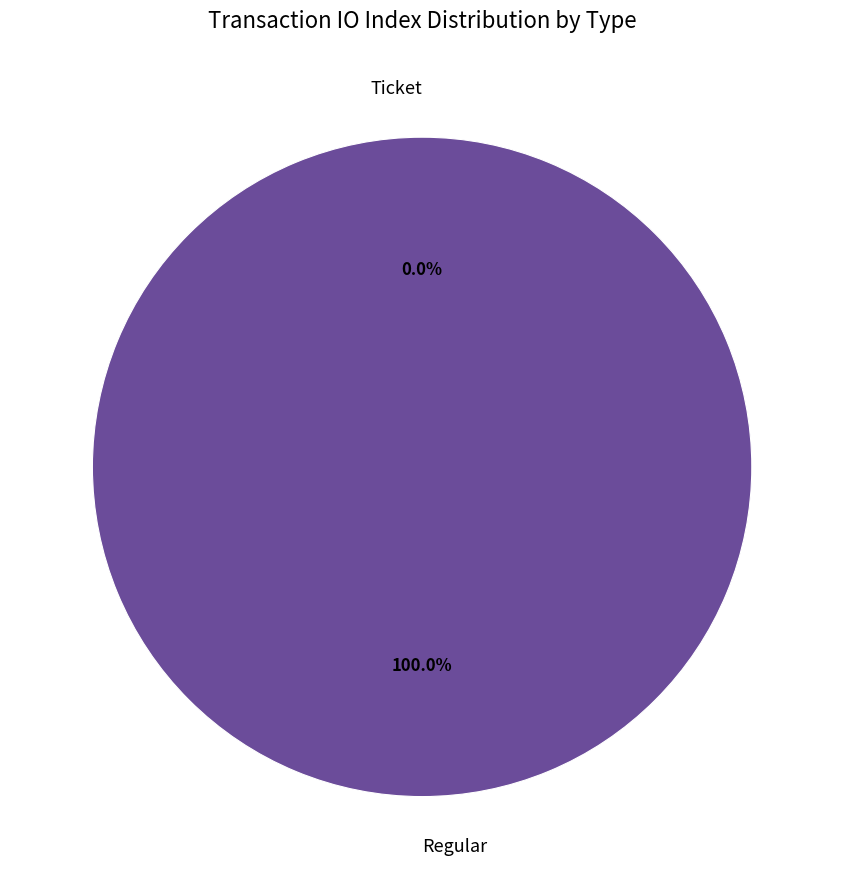

Which has a higher value, Regular (index 20) or Ticket (index 0)?

Regular (index 20)